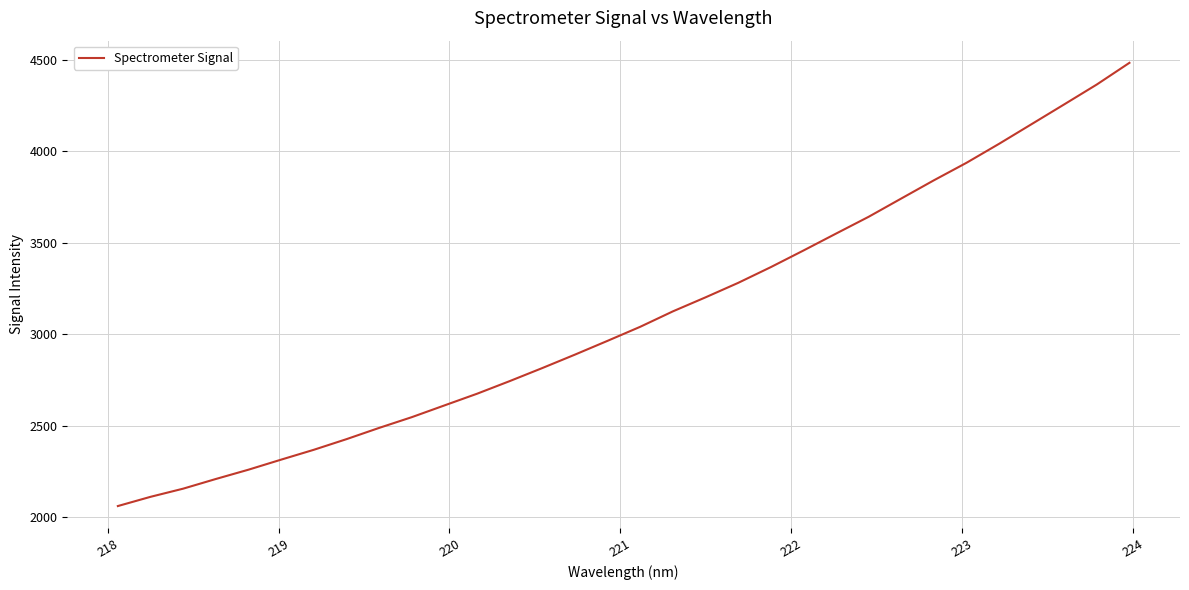

What is the smallest value displayed?

2060.2